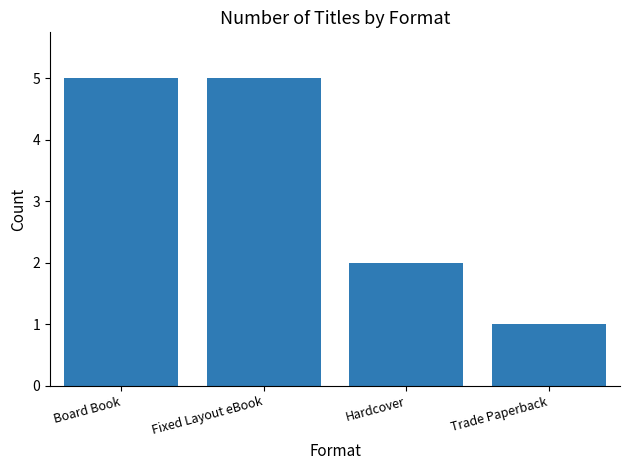

True or false: the data shows 2 at Board Book.

False